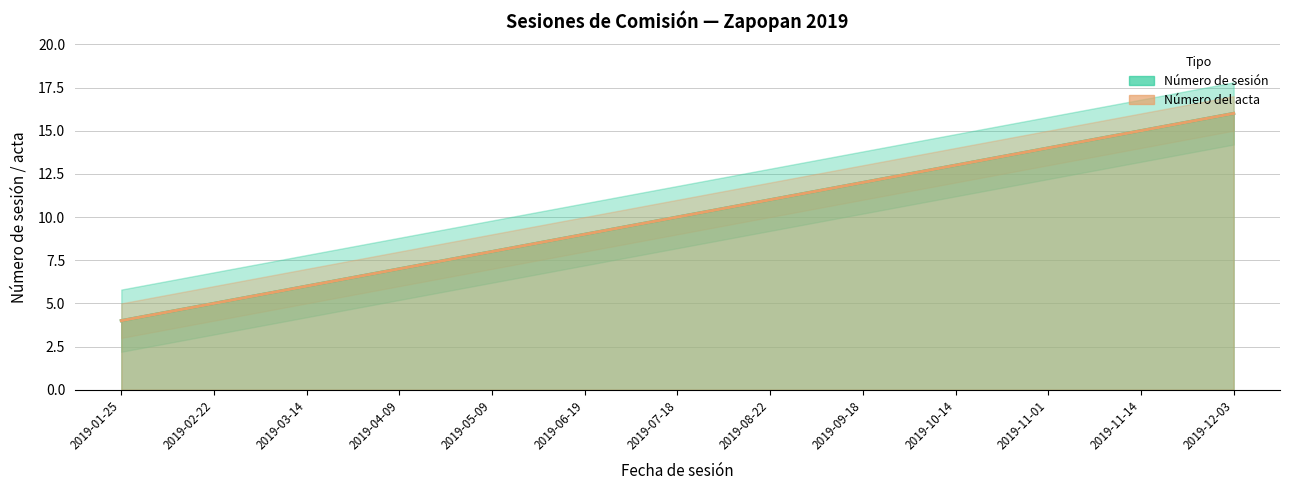

At which category is the sum across all series the highest?

2019-12-03